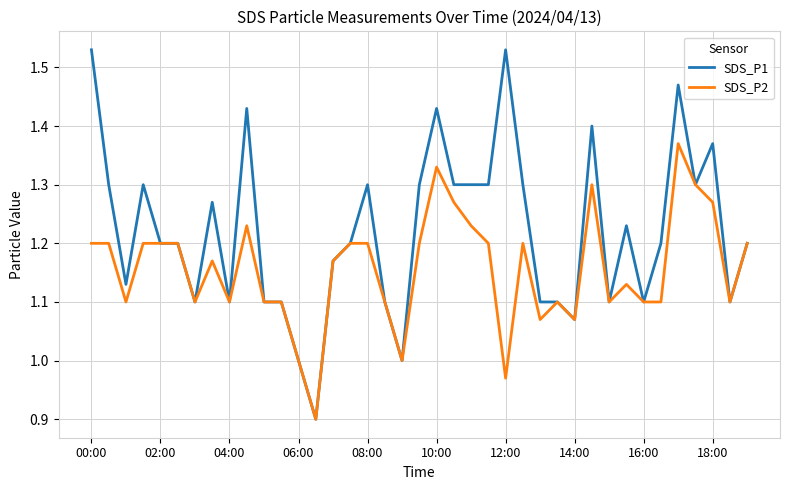

Rank the series by their average value, from highest to lowest.

SDS_P1, SDS_P2